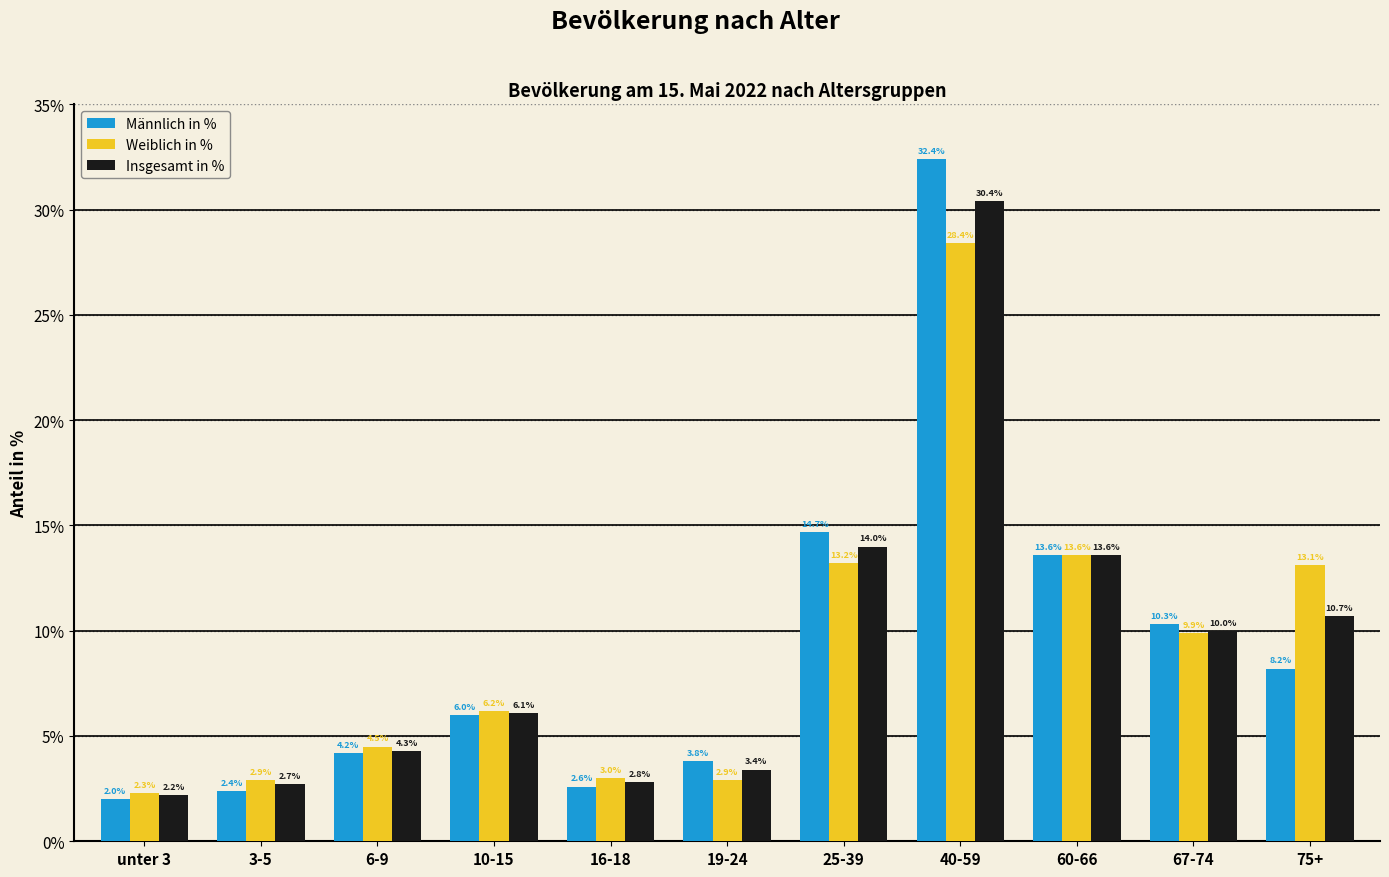

What is the label of the 6th bar from the left?

19-24